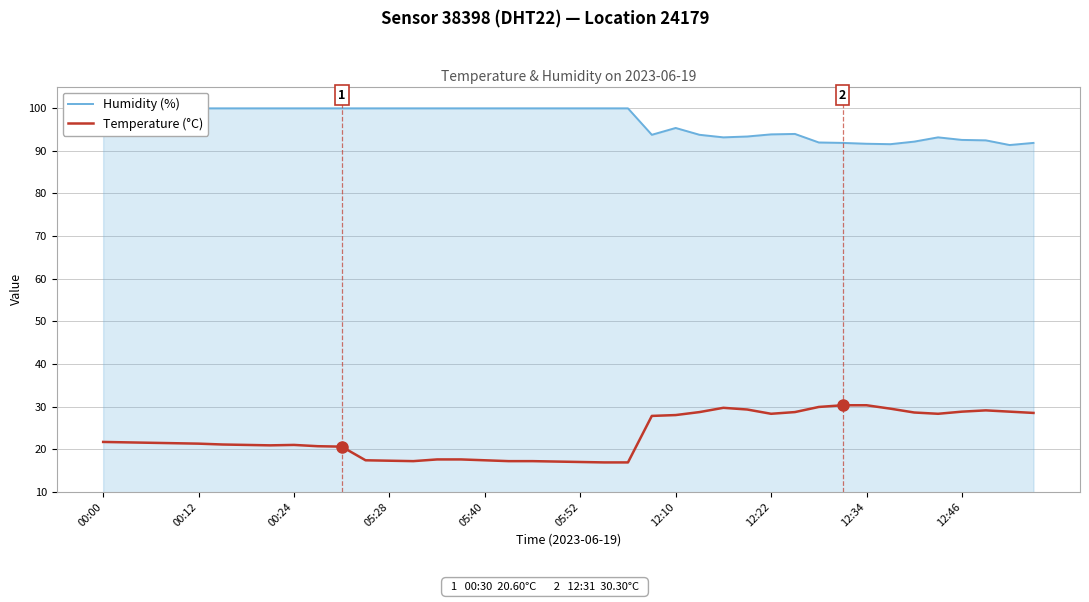

True or false: Temperature (°C) has a value of 17.4 at 05:40.

True